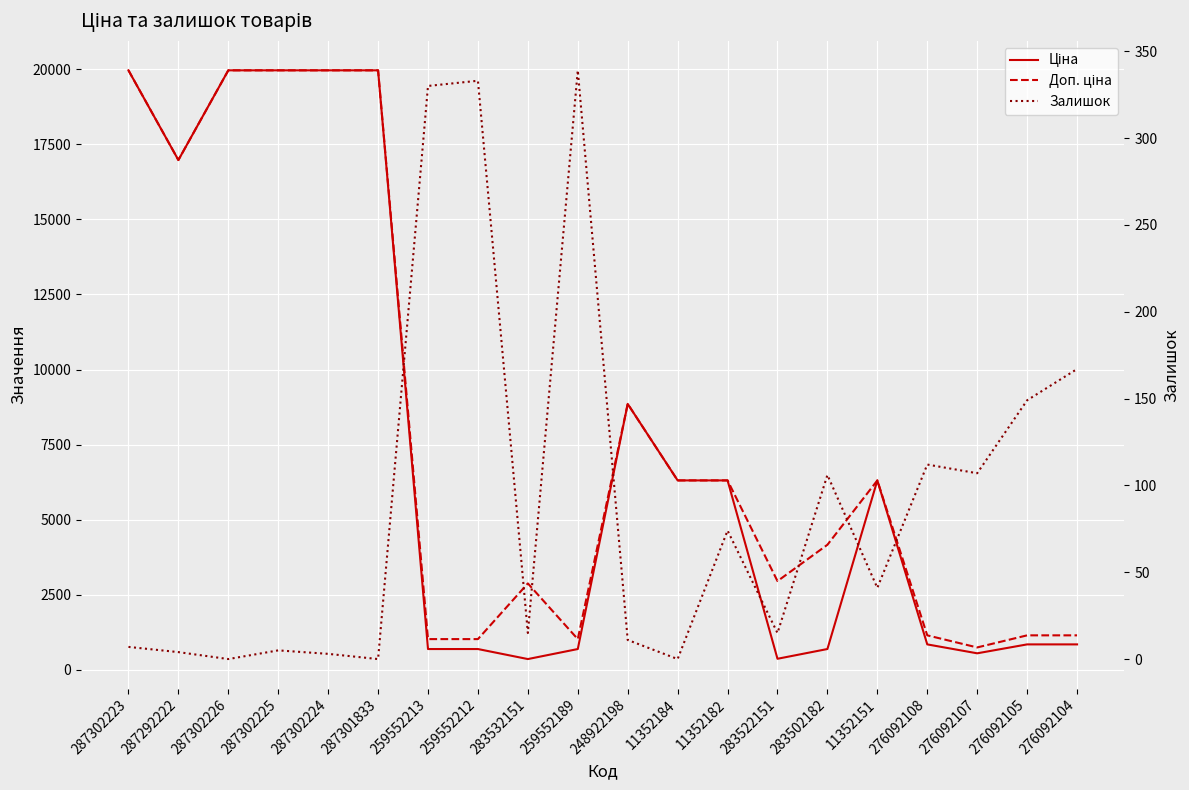

Which series has the largest range (max minus min)?

Ціна